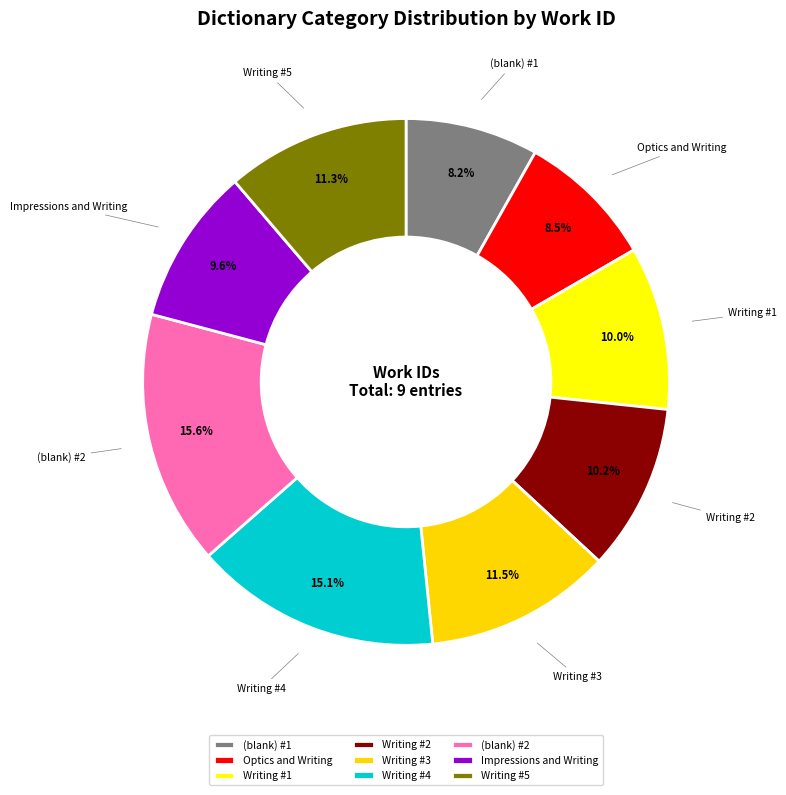

How many slices are in this pie chart?

9